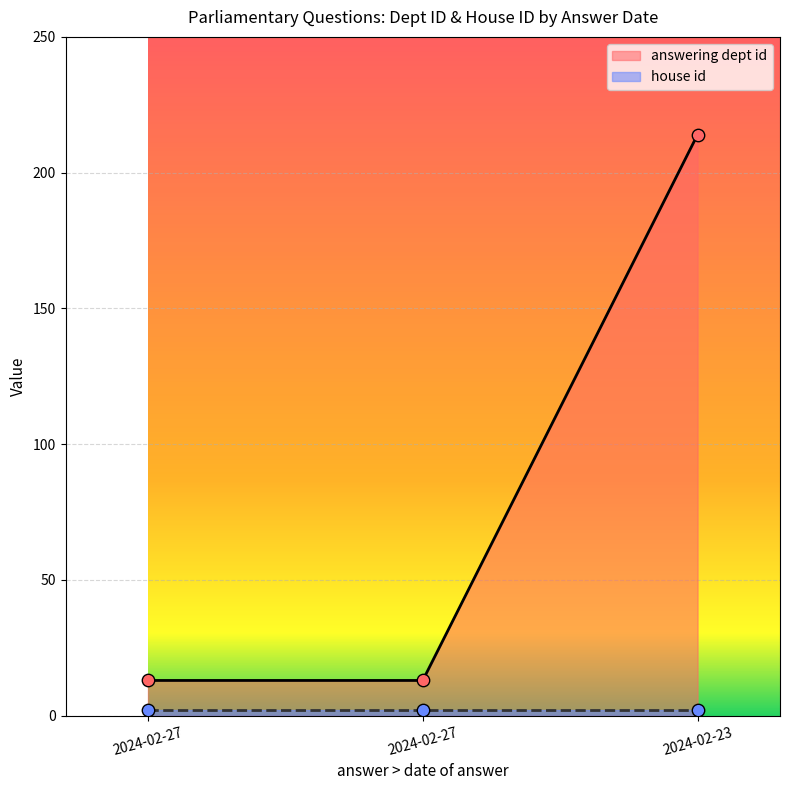

What is the change in value from 2024-02-27 to 2024-02-23?

+201